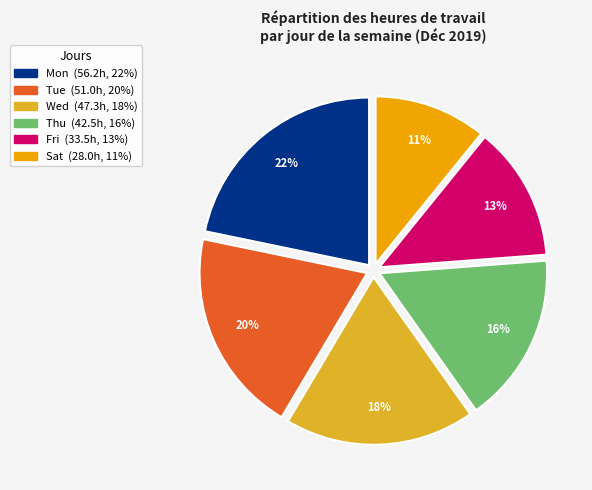

True or false: Thu accounts for 16% of the total.

True